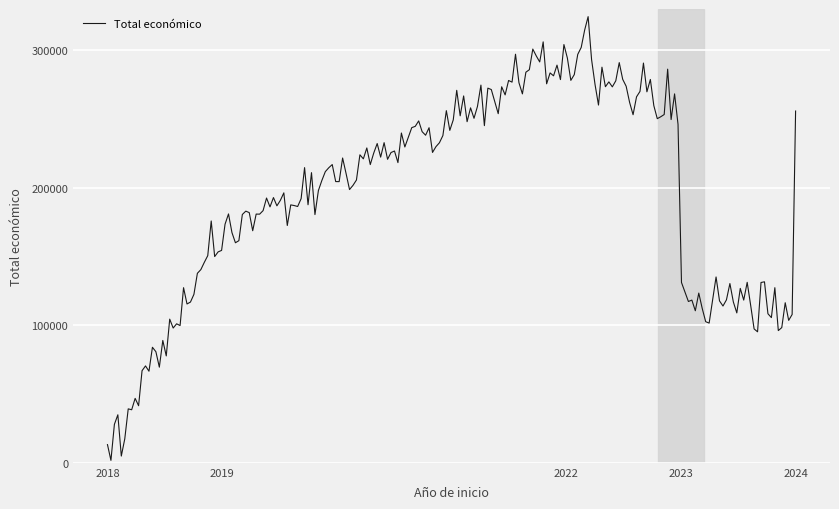

What is the difference between the maximum and minimum values?

322673.7